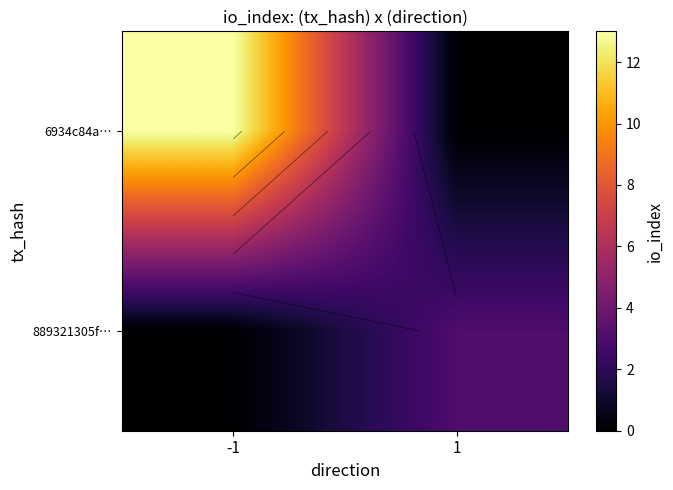

Count the 6934c84a… values in the range 0 to 13.

2